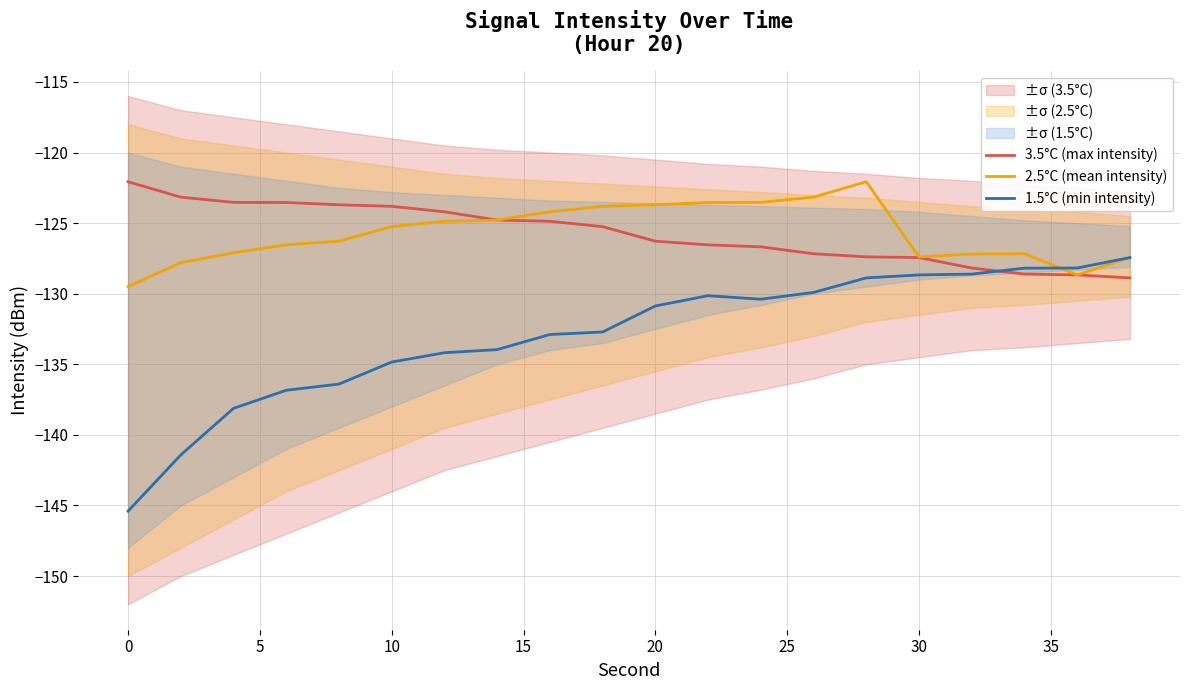

What is the minimum value shown in the chart?

-145.4